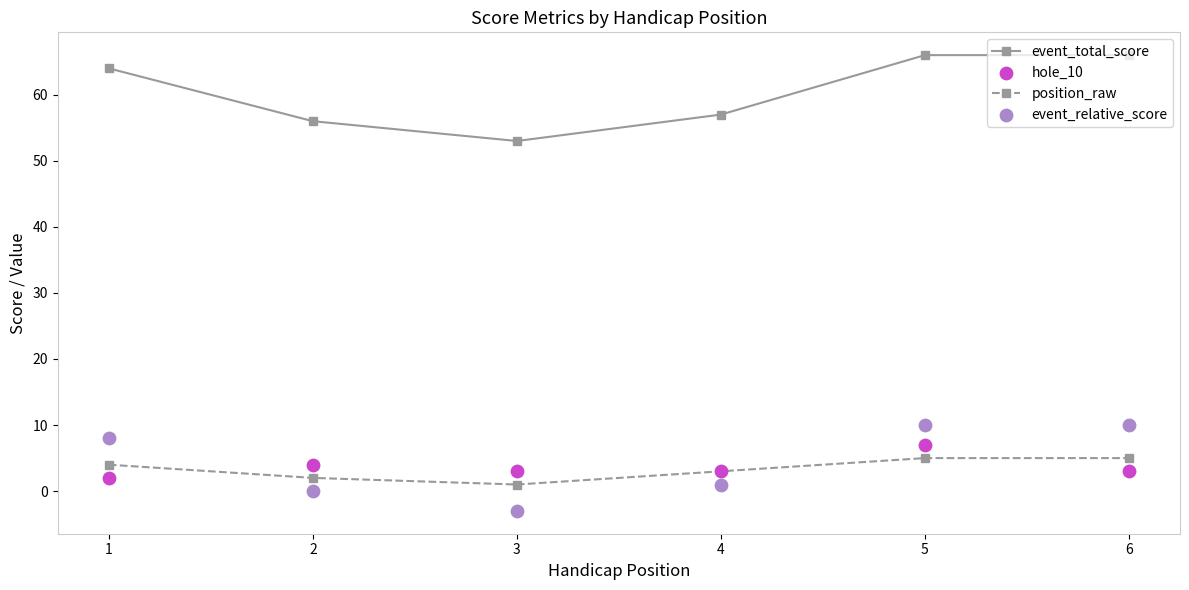

Which series has the largest total across all categories?

event_total_score